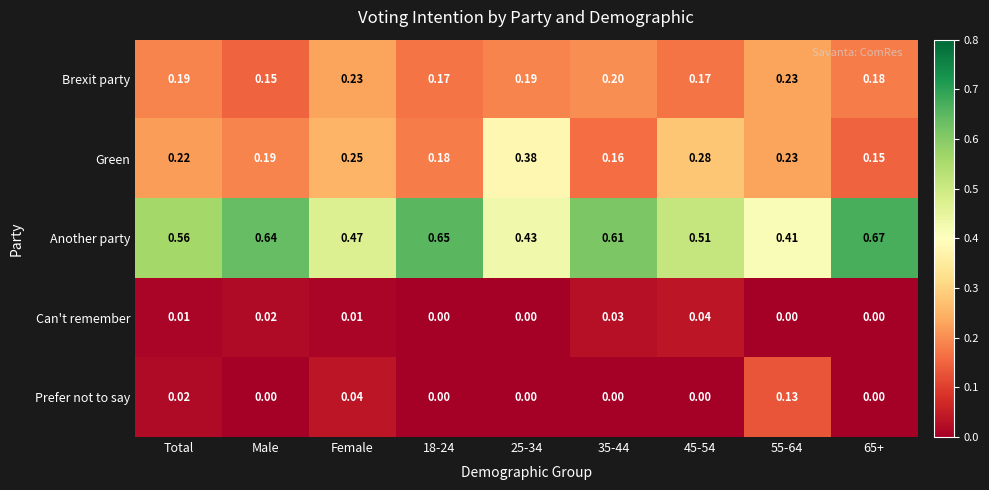

Rank the series by their maximum value, from highest to lowest.

Another party, Green, Brexit party, Prefer not to say, Can't remember